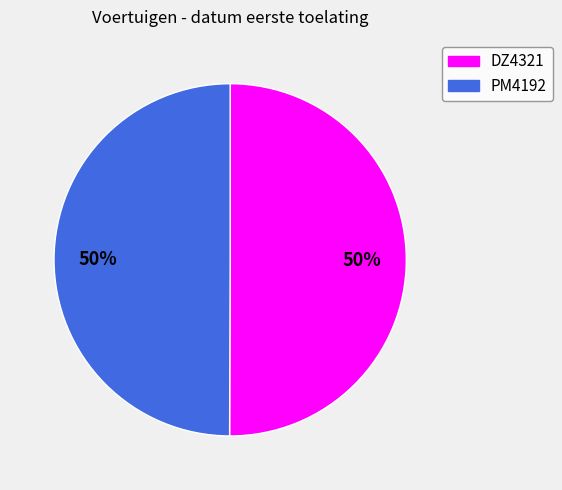

What is the ratio of the value at DZ4321 to the value at PM4192?

1.0